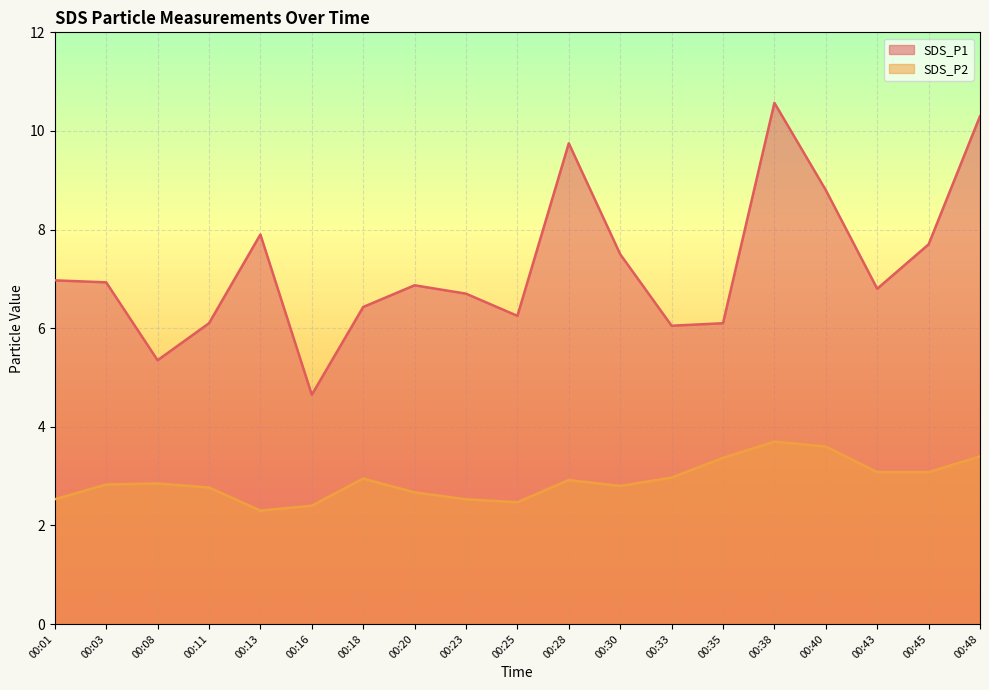

Reading right to left, extract all data points from this chart.

SDS_P1: 10.3	7.7	6.8	8.8	10.6	6.1	6.0	7.5	9.8	6.2	6.7	6.9	6.4	4.7	7.9	6.1	5.3	6.9	7.0
SDS_P2: 3.4	3.1	3.1	3.6	3.7	3.4	3.0	2.8	2.9	2.5	2.5	2.7	3.0	2.4	2.3	2.8	2.9	2.8	2.5